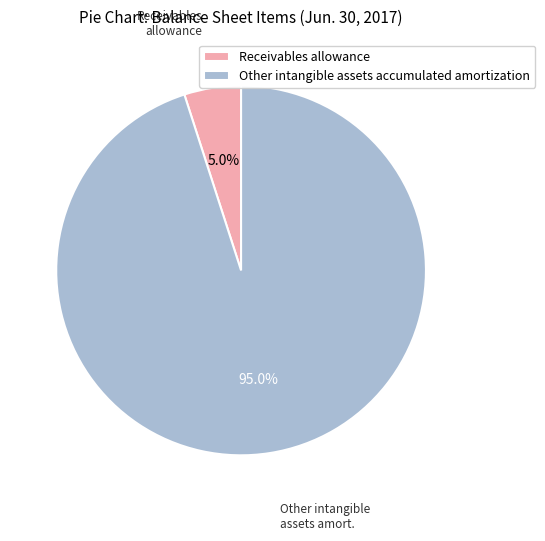

Which slice is the largest?

Other intangible assets accumulated amortization